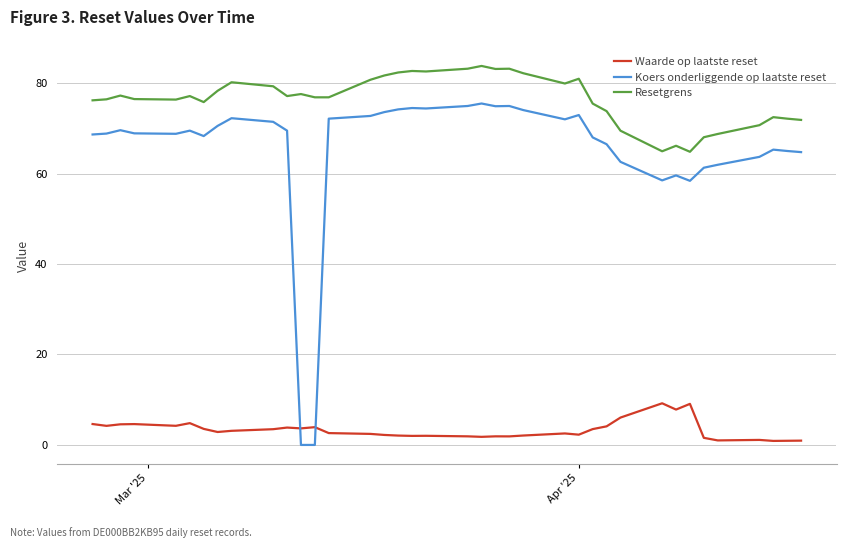

What is the difference between the maximum and minimum values in the Resetgrens series?

19.0